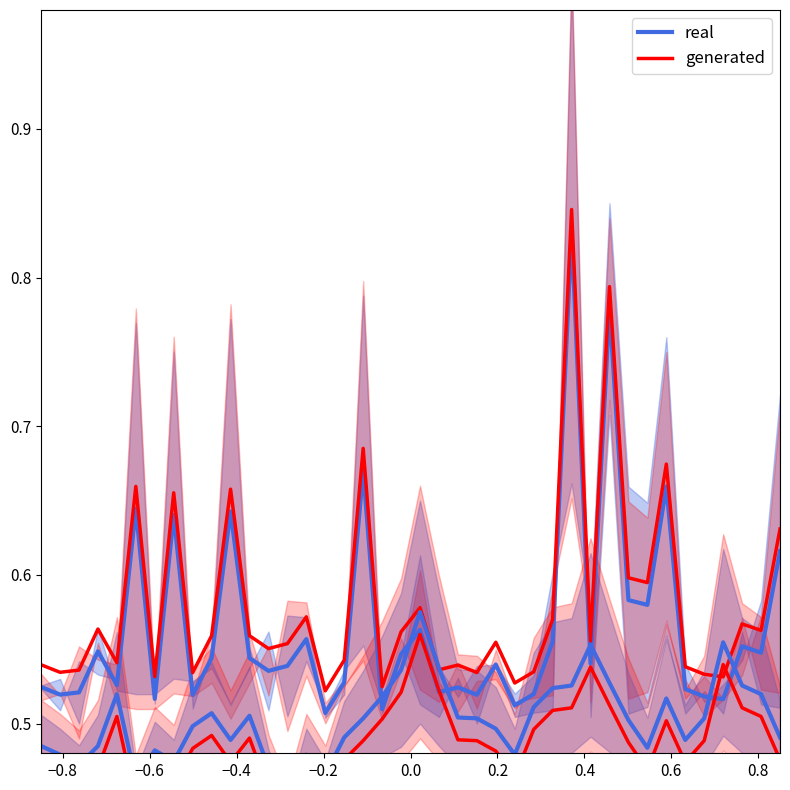

The real series shows 1.1 at 33. True or false?

False